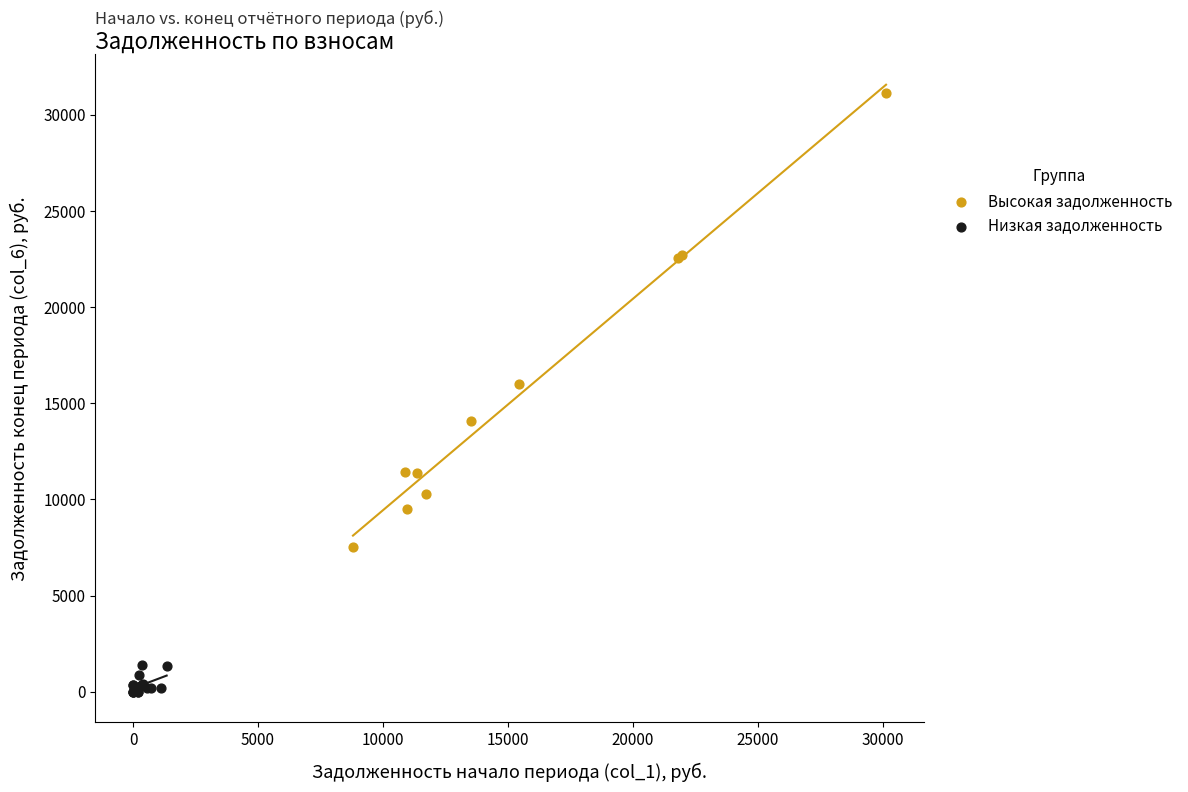

What are all the series names shown in the legend?

Высокая задолженность, Низкая задолженность